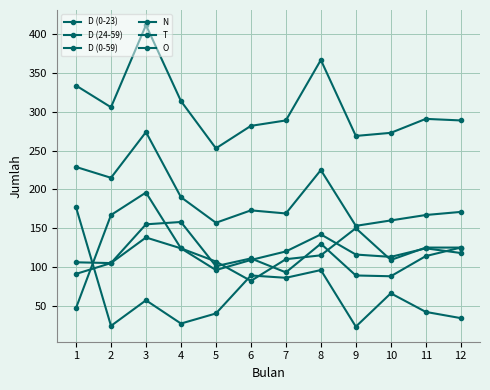

How many values in the D (24-59) series are below 173?

6